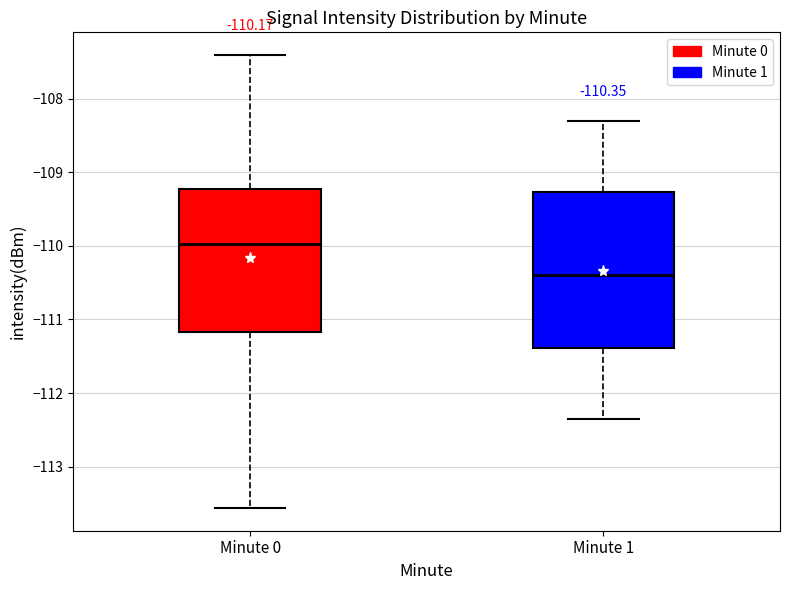

Which box has the lowest median line?

Minute 1